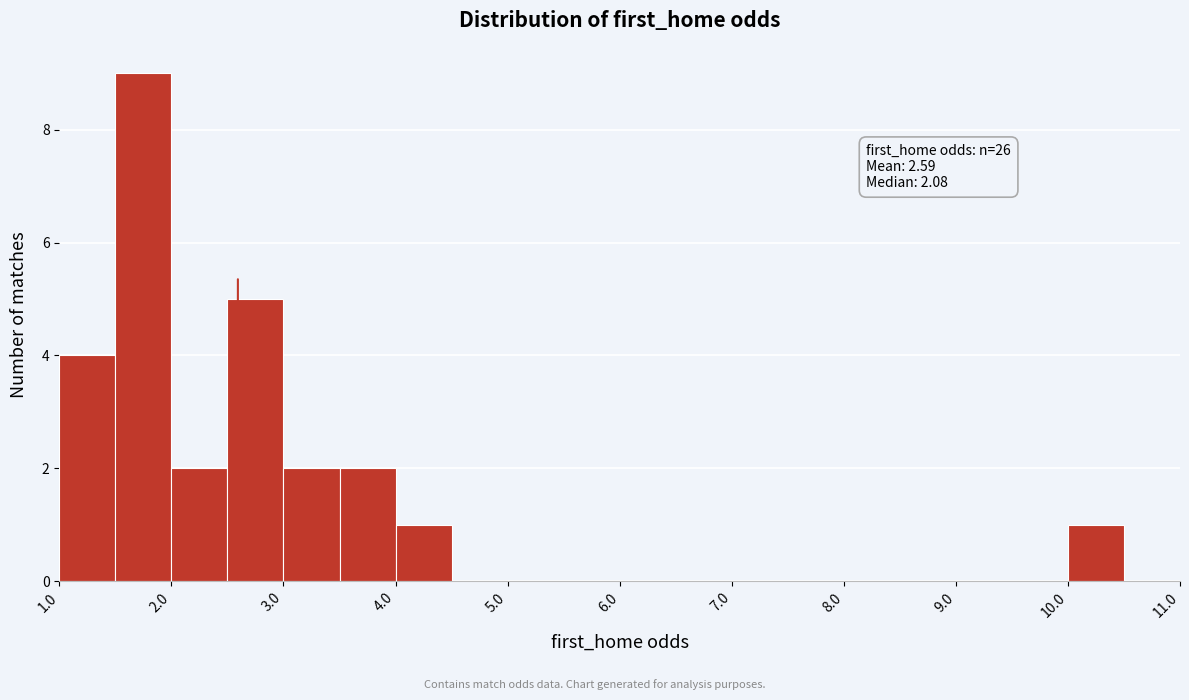

Which range on the x-axis has the tallest bar?

1.5 to 2.0